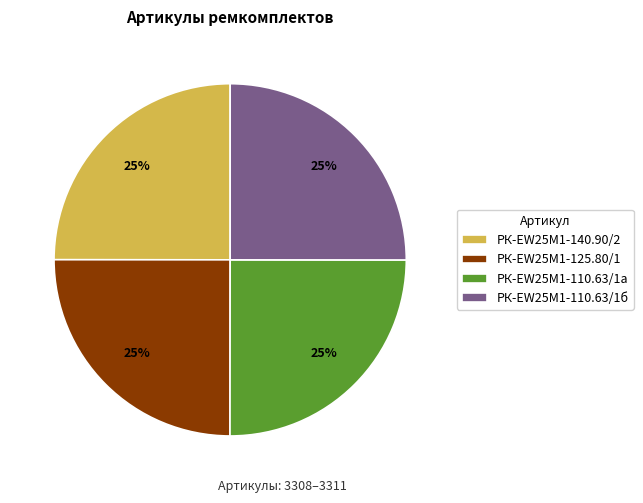

What percentage is the РК-EW25M1-110.63/1б slice, to the nearest percent?

25%